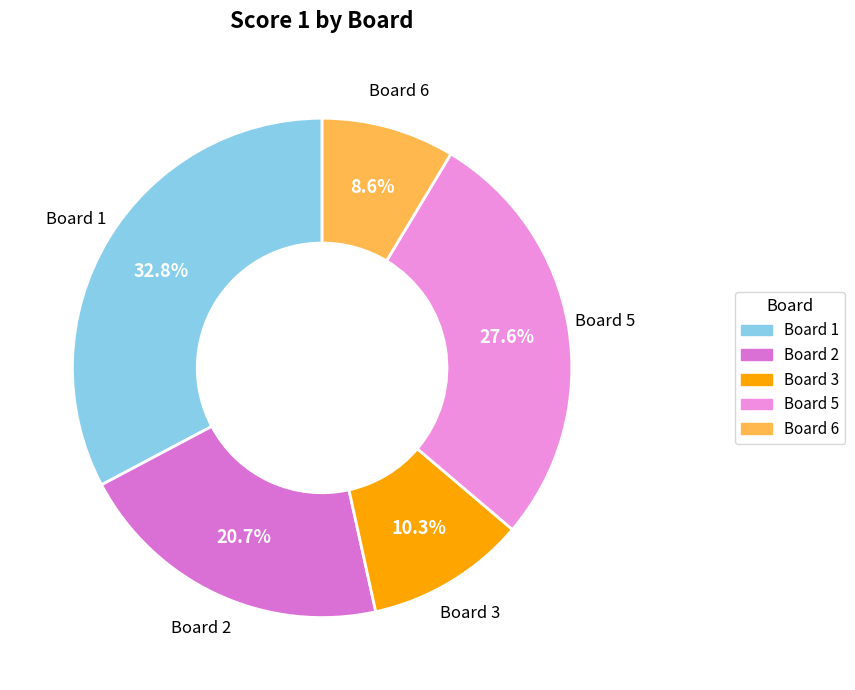

How many segments does this pie chart have?

5